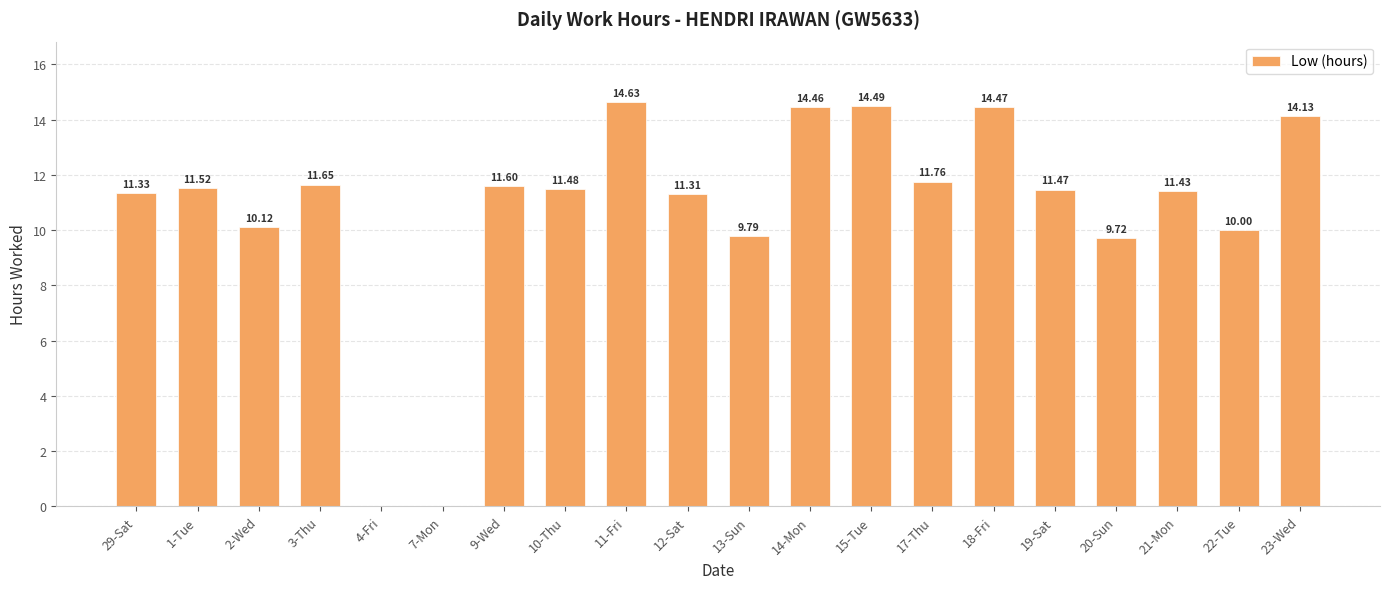

What is the ratio of the value at 23-Wed to the value at 12-Sat?

1.2